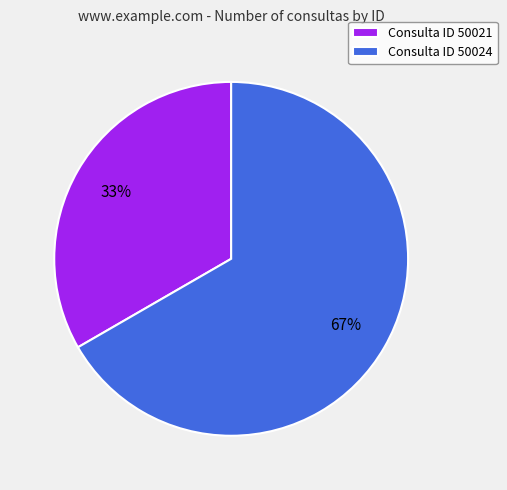

Is it true that Consulta ID 50024 is 67% of the pie?

True